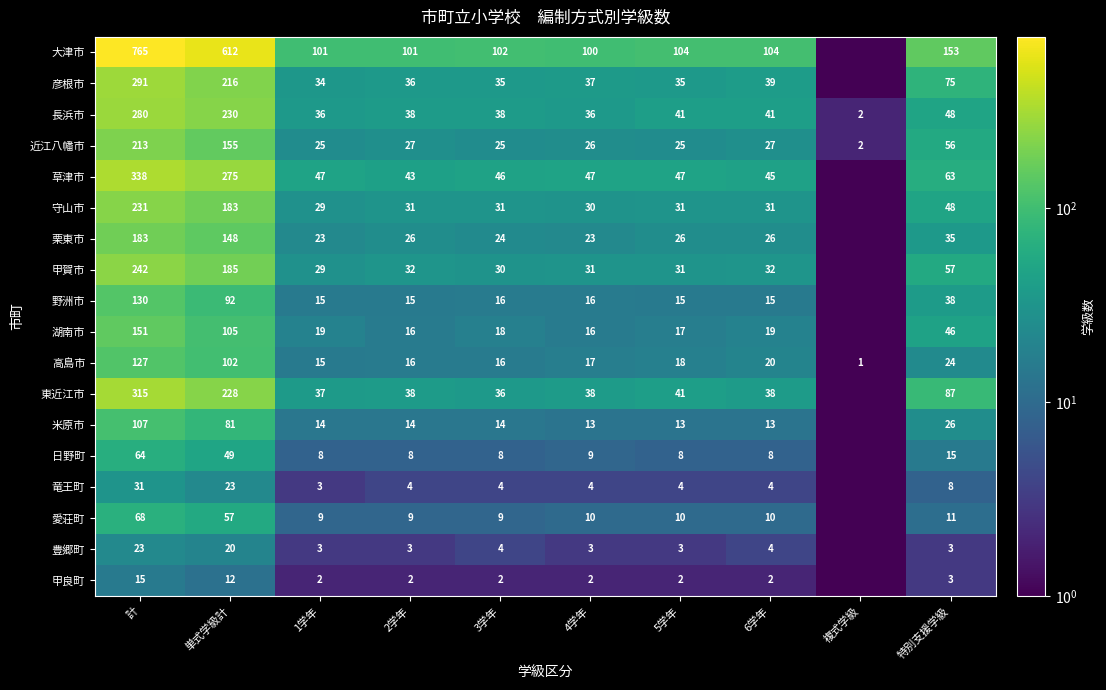

Which category has the lowest value in the 近江八幡市 series?

複式学級